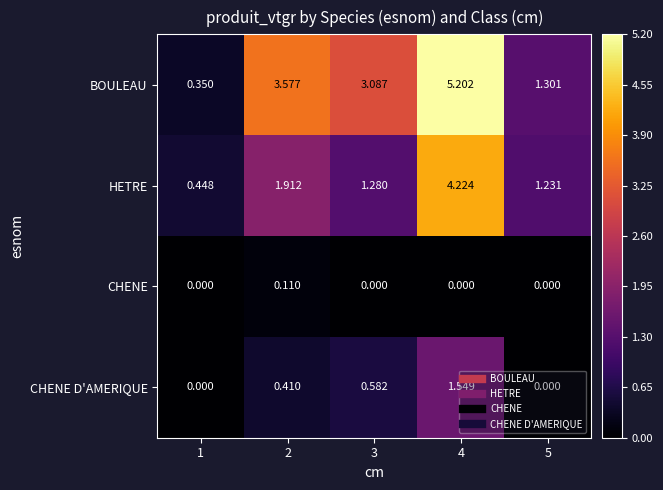

Is the value of BOULEAU at 3 greater than the value of CHENE D'AMERIQUE at 4?

Yes